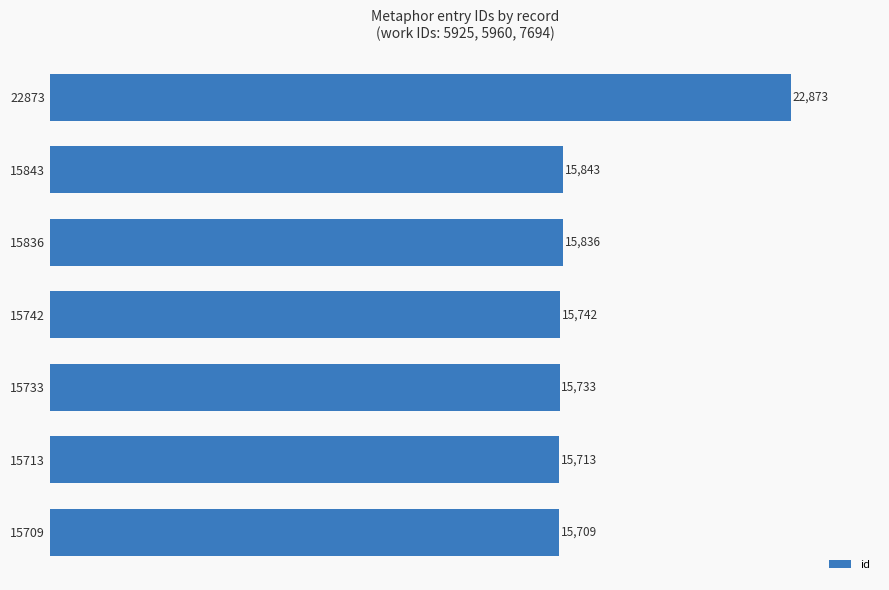

What is the minimum value shown in the chart?

15709